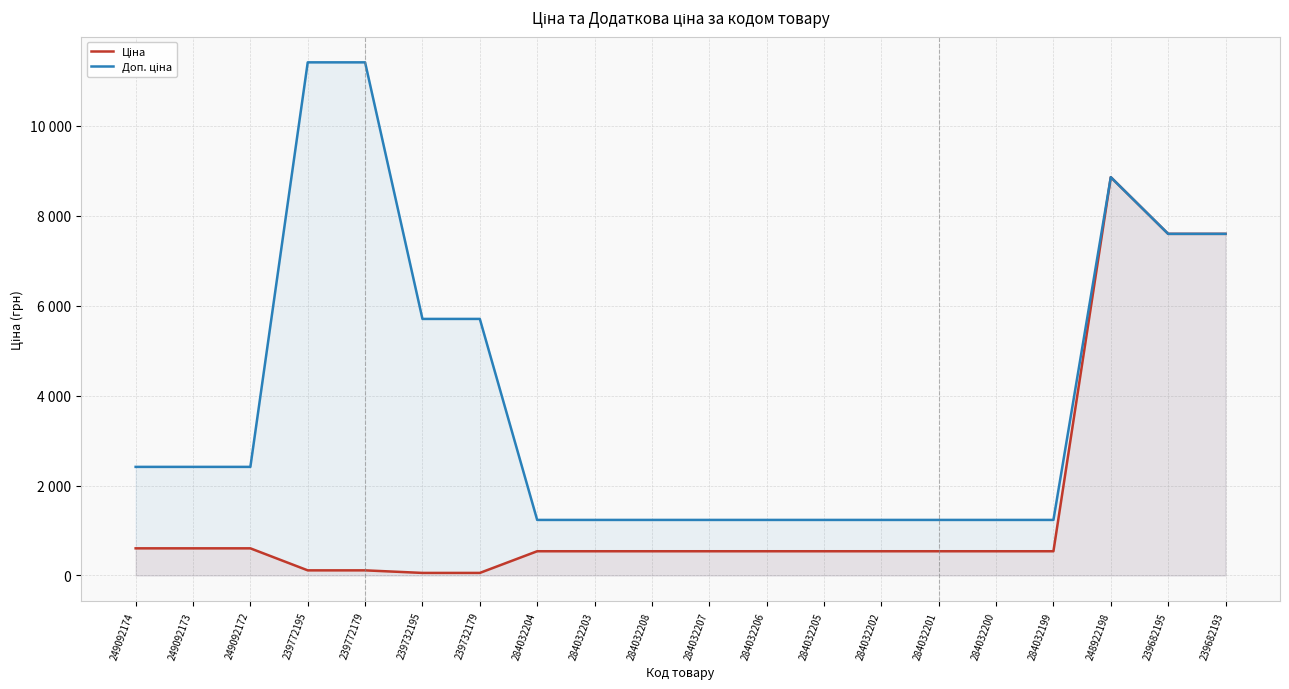

What is the difference between the second highest and second lowest values in the Ціна series?

7539.5